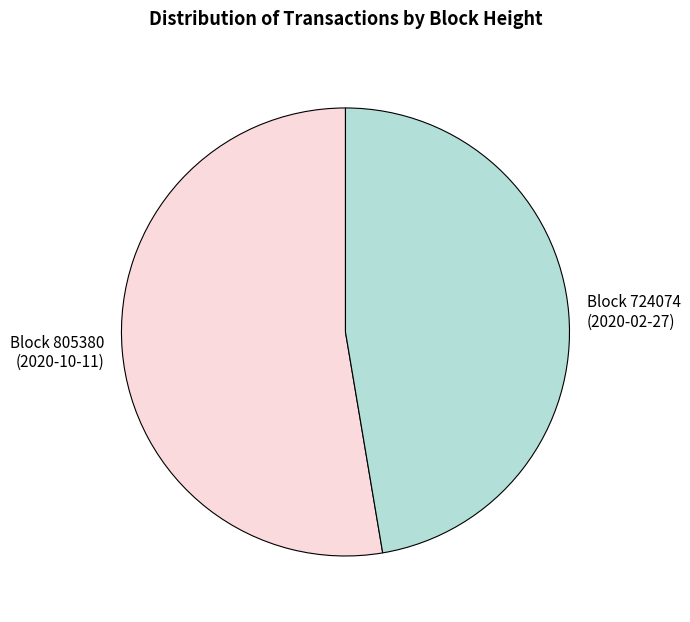

Does Block 724074 (2020-02-27) account for over 50% of the chart?

No